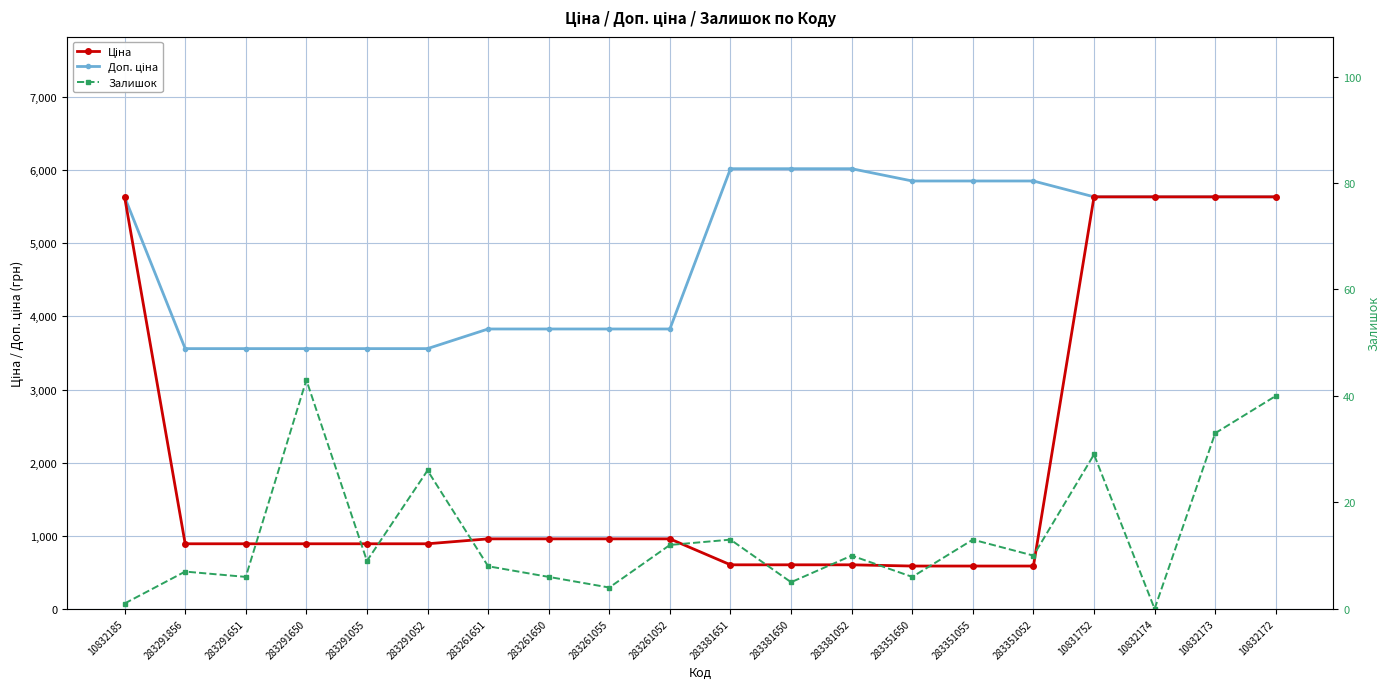

The value of Залишок at 10832172 is 11.2. True or false?

False